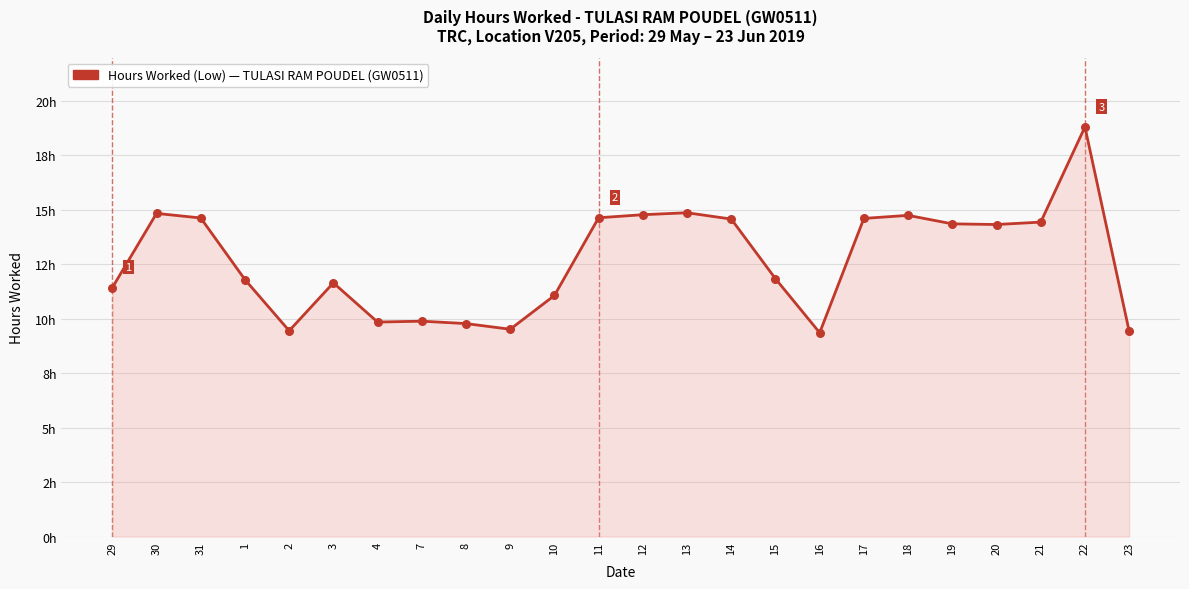

What is the ratio of the value at 12 to the value at 8?

1.5